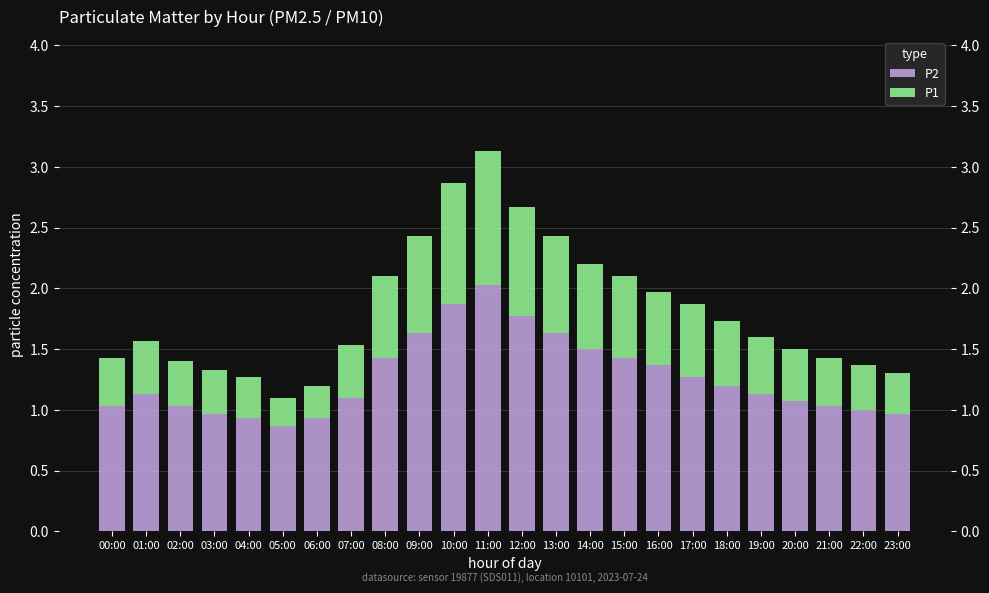

What is the label of the 22nd bar from the left?

21:00